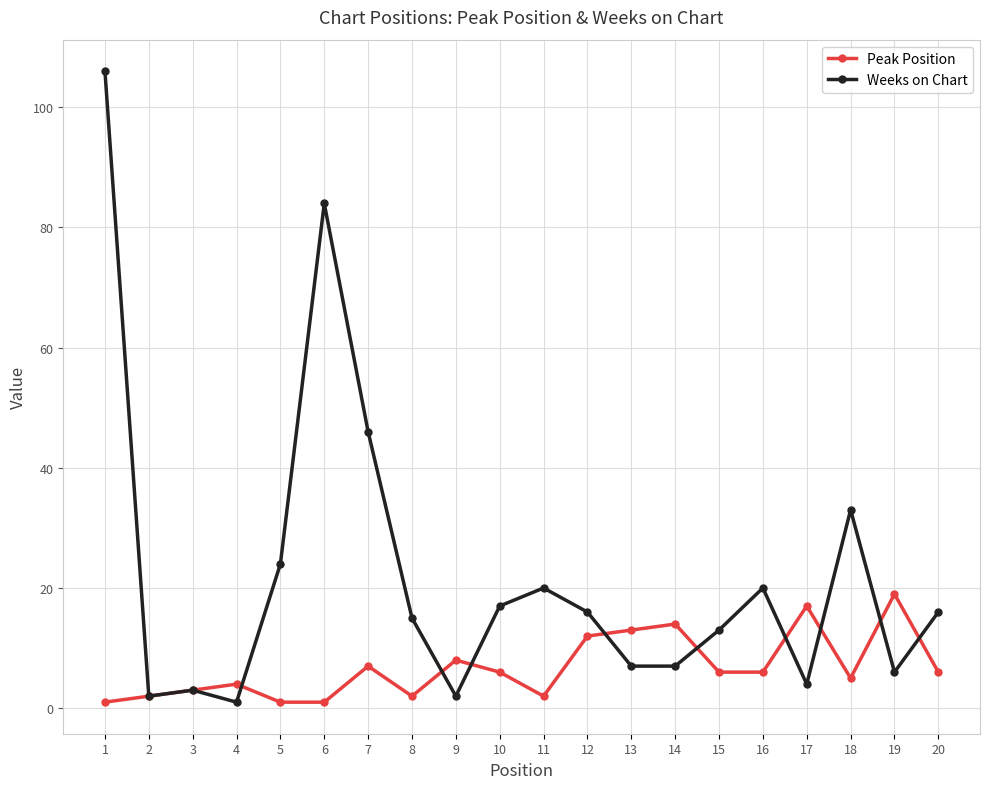

Is the value of Peak Position at 3 greater than the value of Weeks on Chart at 12?

No